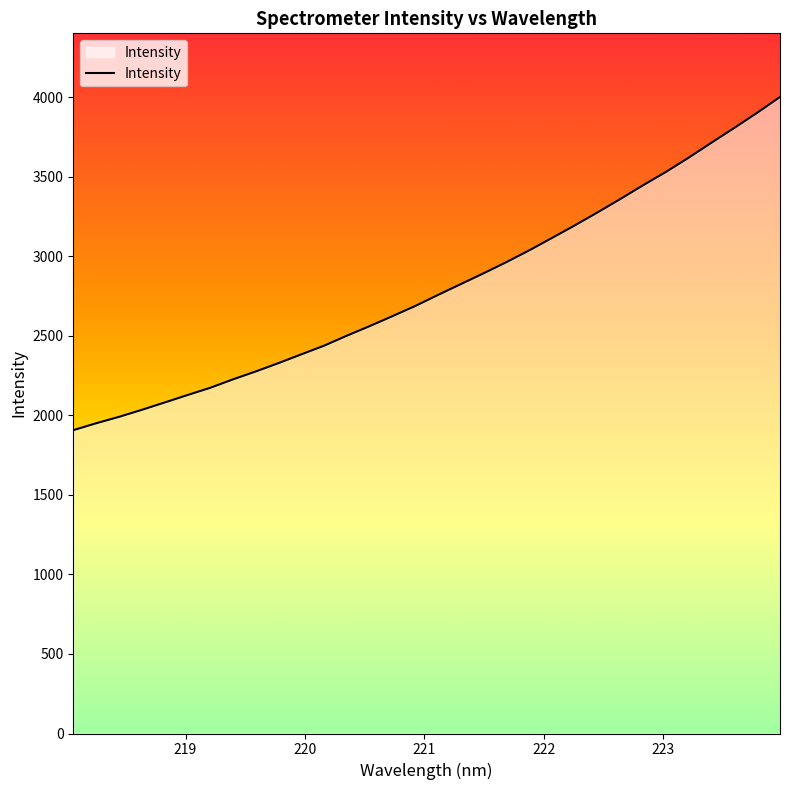

What is the smallest value displayed?

1906.9